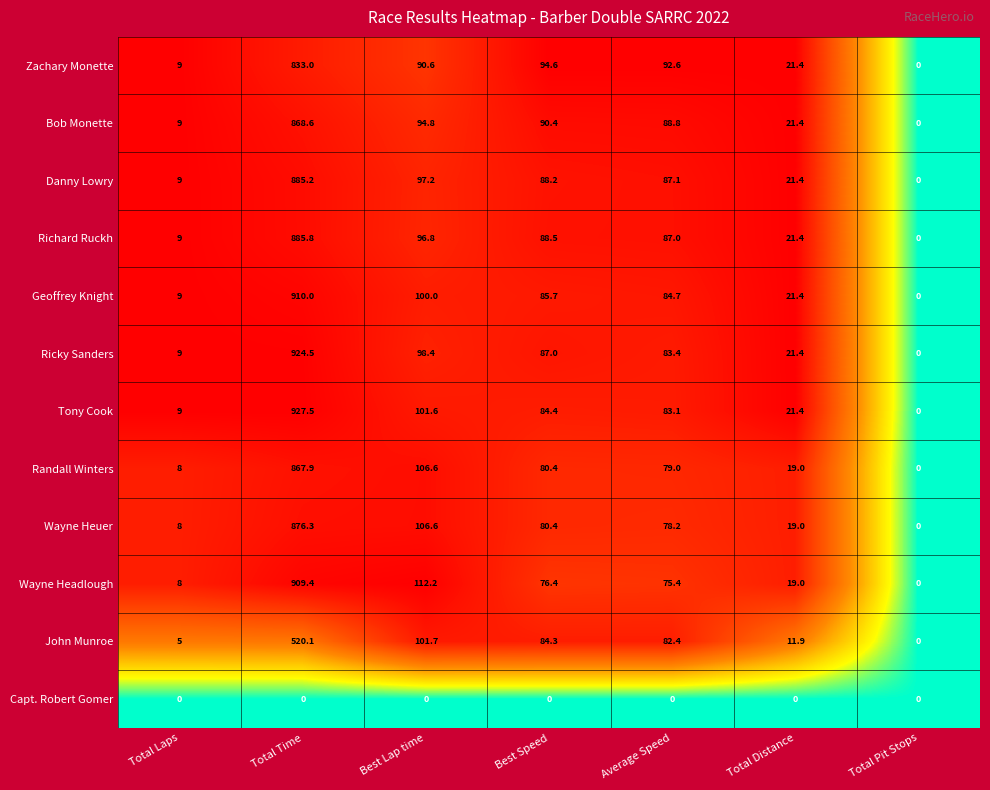

What is the approximate value of Wayne Heuer at Best Lap time?

106.6